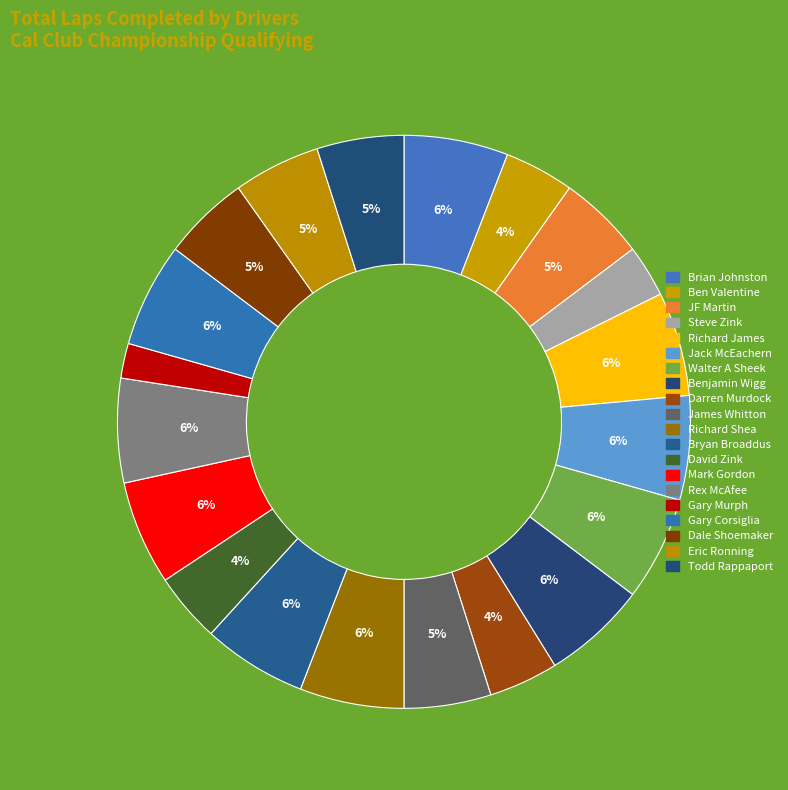

How many segments does this pie chart have?

20